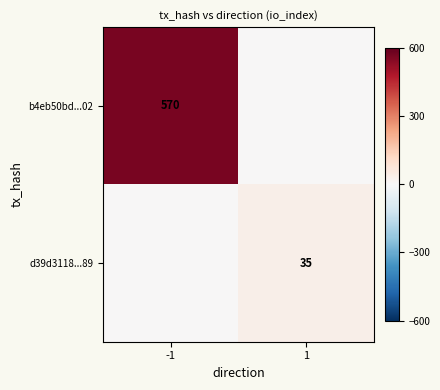

True or false: d39d3118...89 has a value of 22 at 1.

False